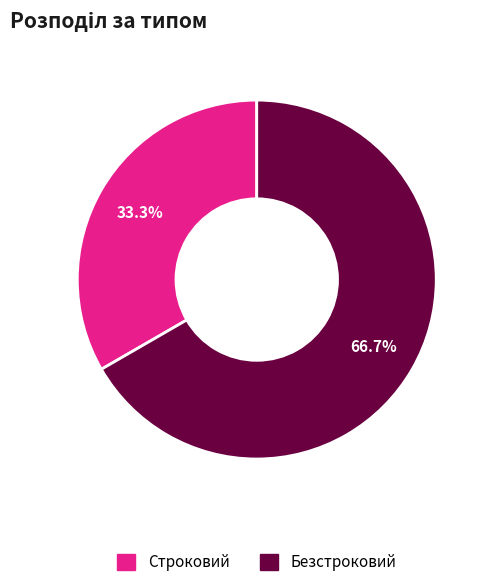

What is the majority slice?

Безстроковий